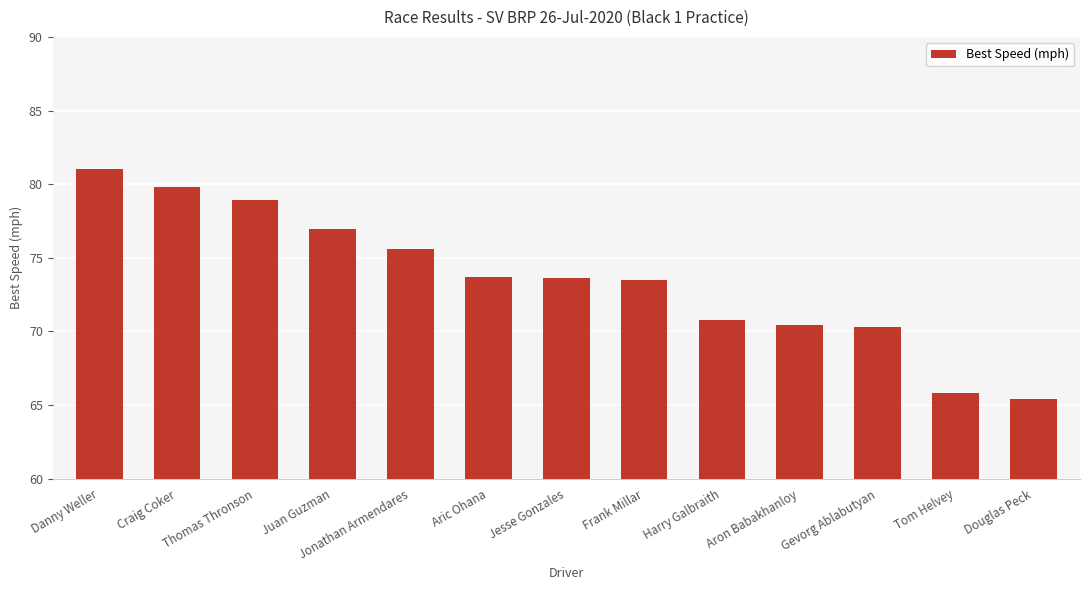

What is the ratio of the value at Gevorg Ablabutyan to the value at Aron Babakhanloy?

1.0